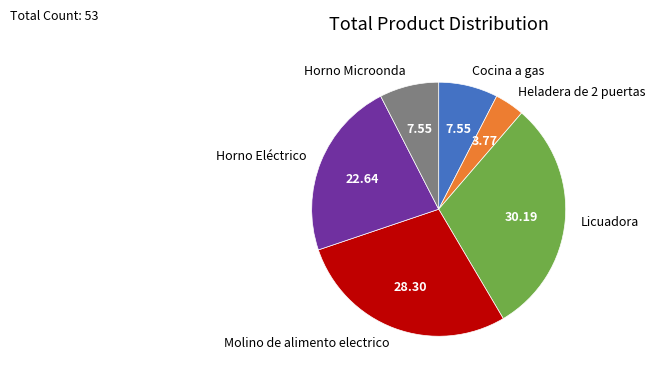

Which slice is the largest?

Licuadora